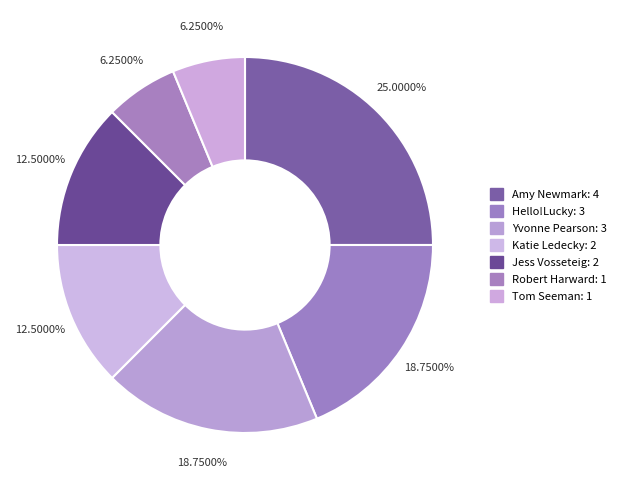

True or false: Hello!Lucky accounts for 14% of the total.

False